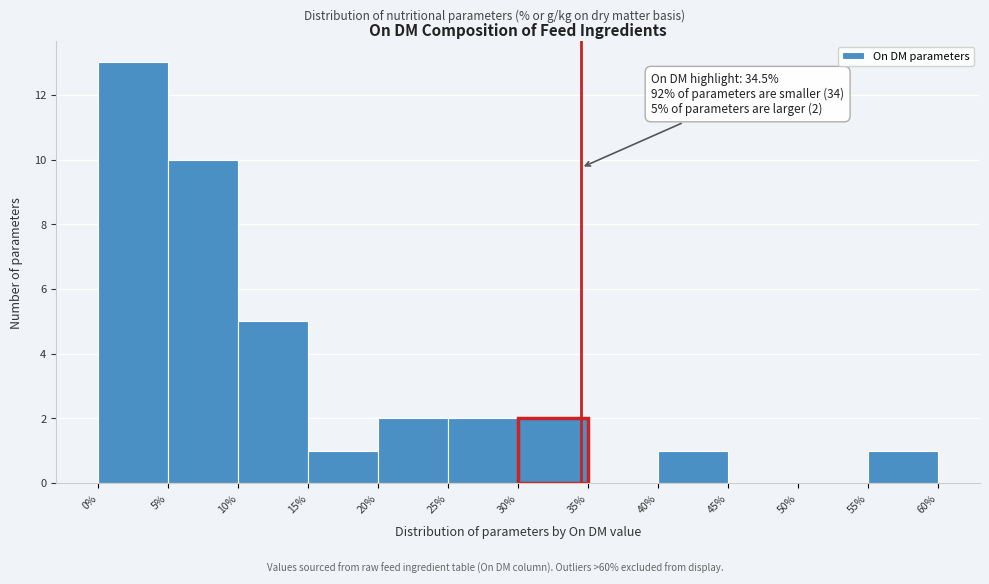

Over which range of the x-axis is the bar tallest?

0% to 5%